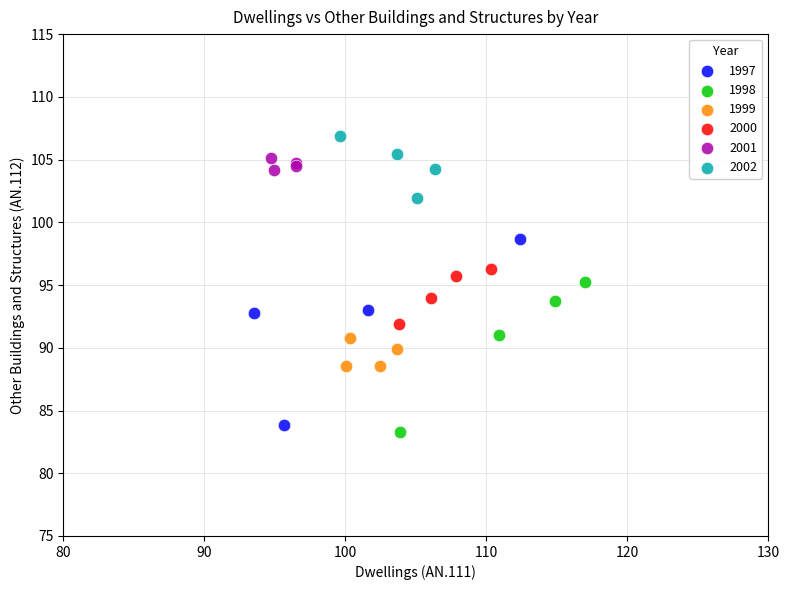

Which series contains the highest Y value?

2002